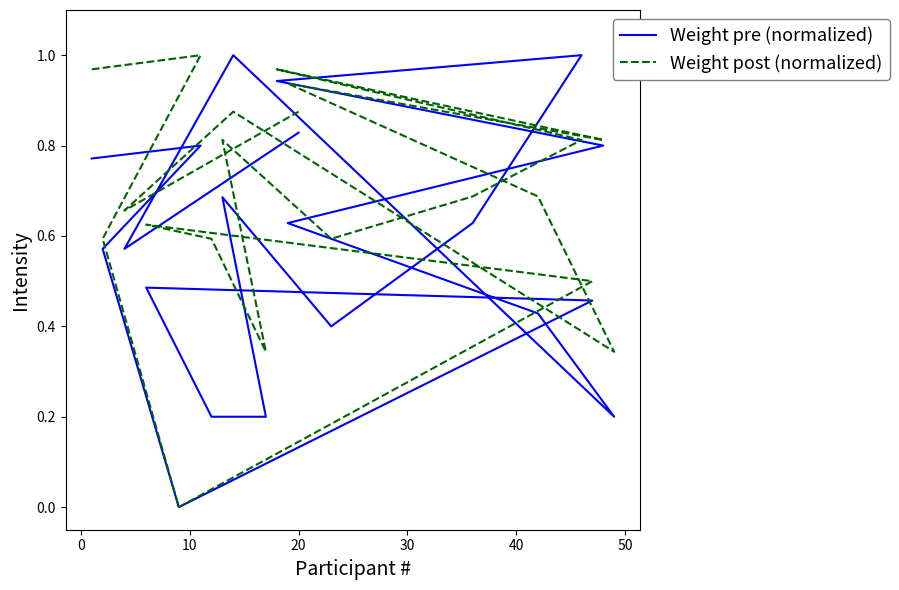

True or false: Weight post (normalized) and Weight pre (normalized) cross at least once.

True